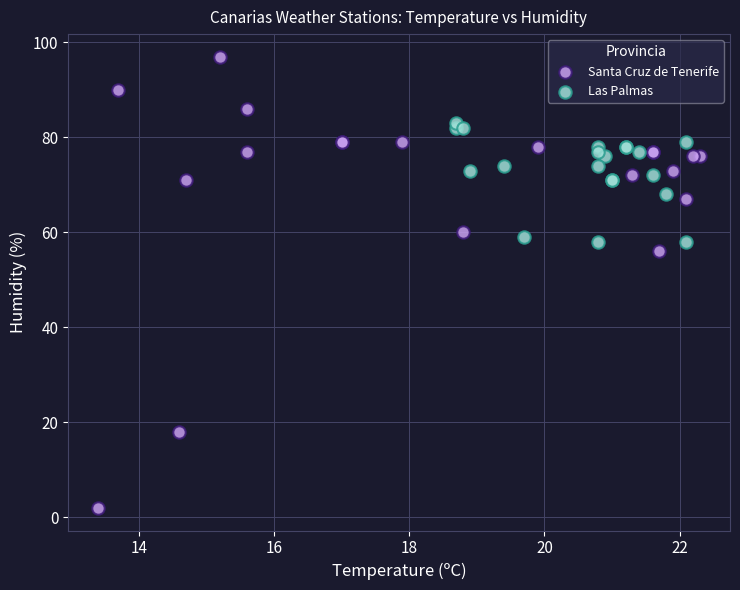

Which series reaches the minimum Y coordinate?

Santa Cruz de Tenerife